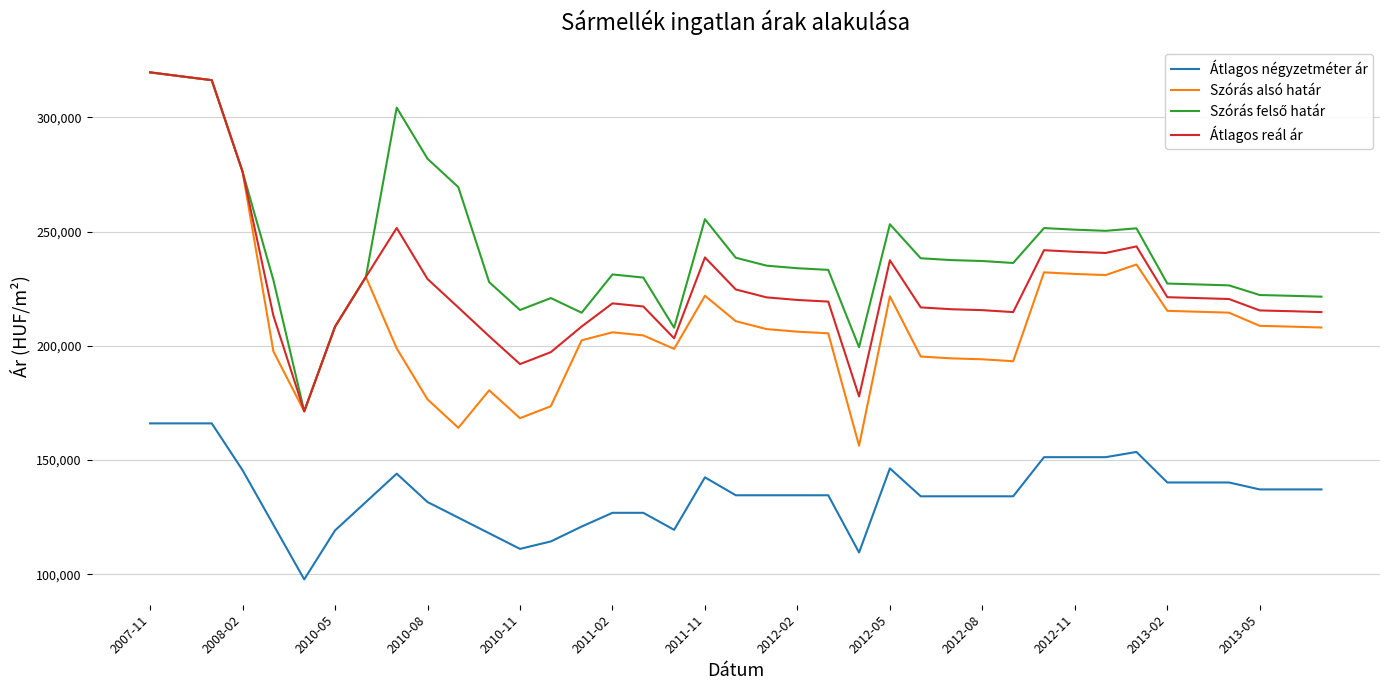

True or false: Szórás alsó határ and Átlagos négyzetméter ár intersect in this chart.

False